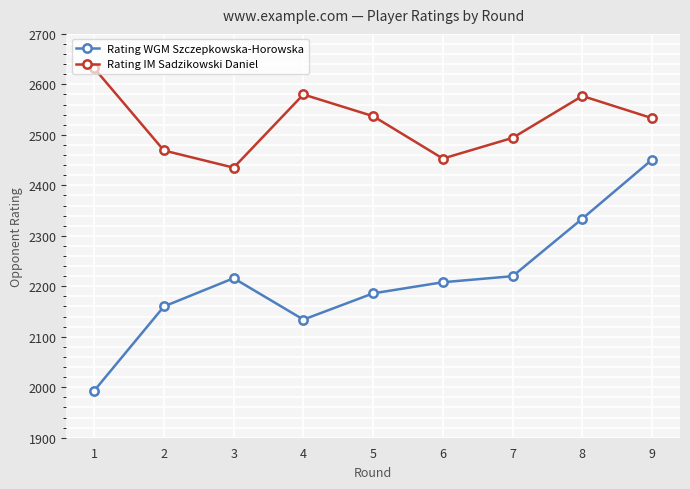

What is the sum of all Rating IM Sadzikowski Daniel values?

22710